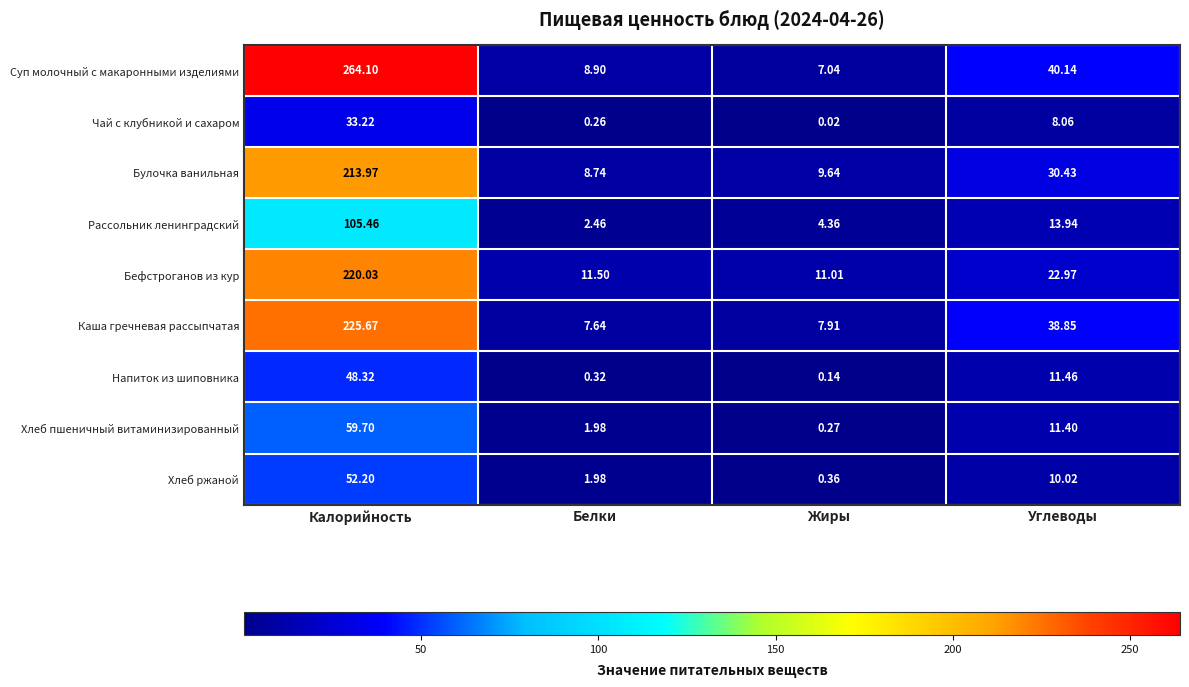

Which series has the largest total across all categories?

Суп молочный с макаронными изделиями